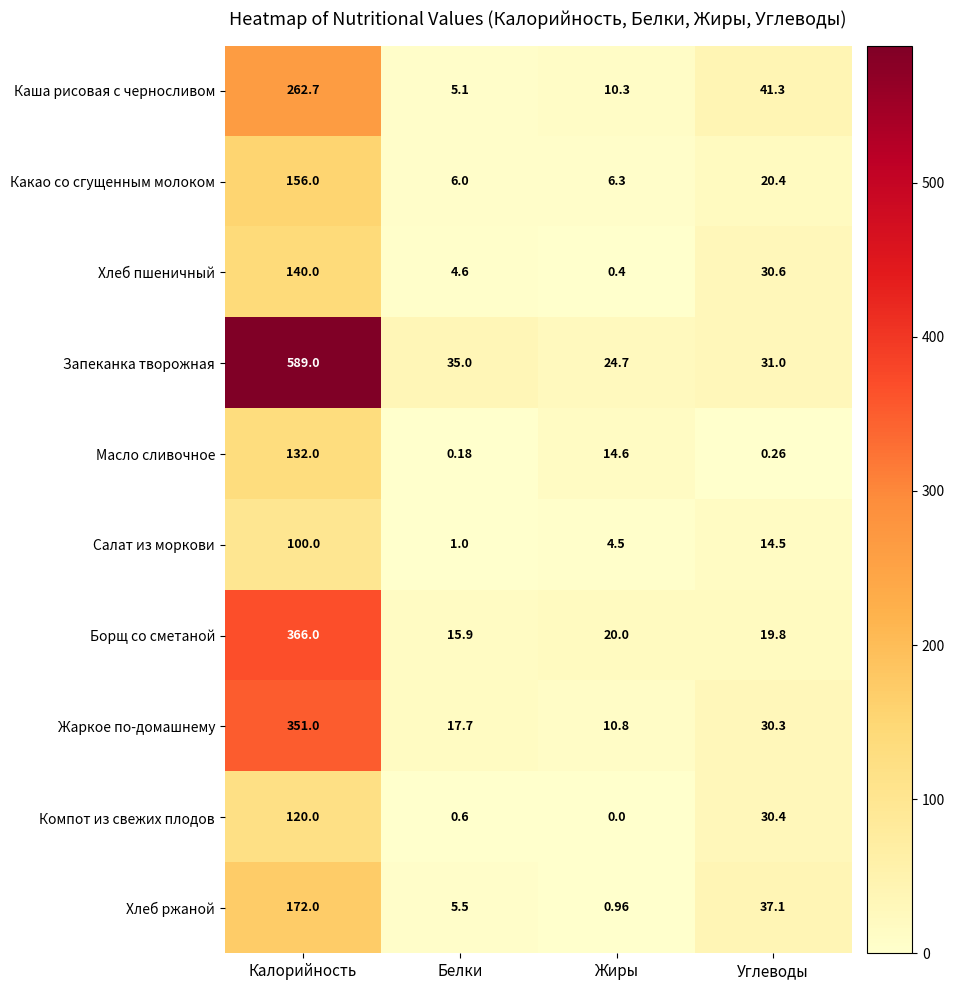

Count the number of data series in this chart.

10